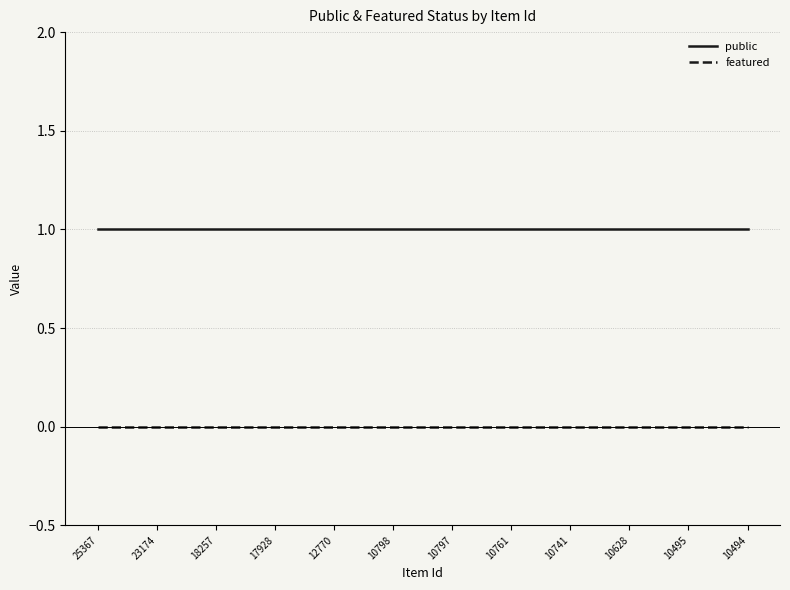

What is the maximum value for public?

1